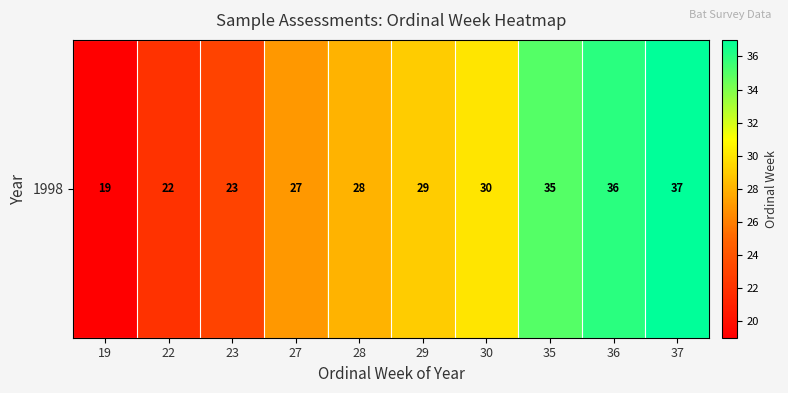

Rank the categories by value from lowest to highest.

19, 22, 23, 27, 28, 29, 30, 35, 36, 37